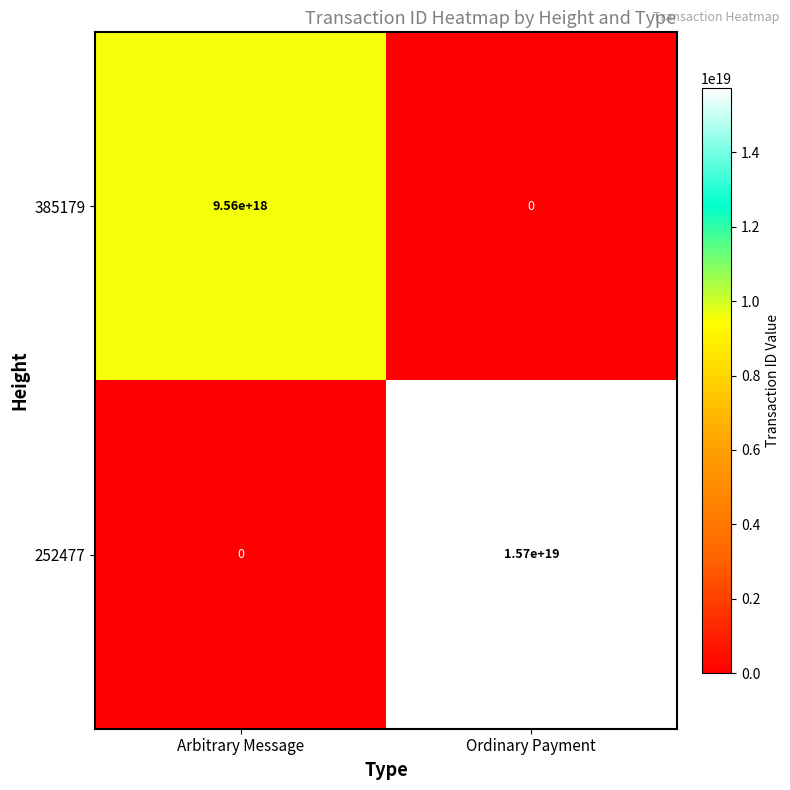

How many categories are shown in the chart?

2